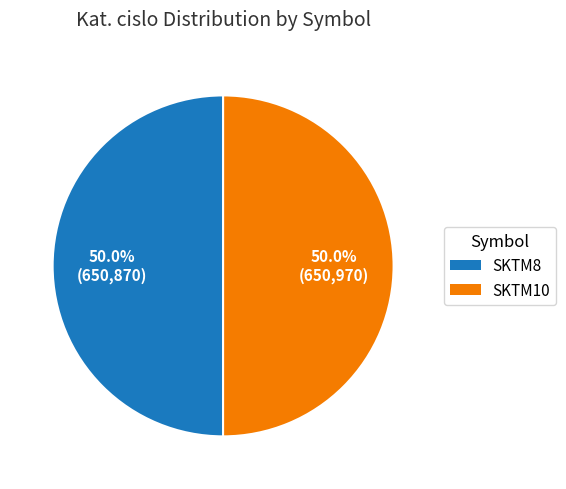

What percentage is the SKTM10 slice, to the nearest percent?

50%